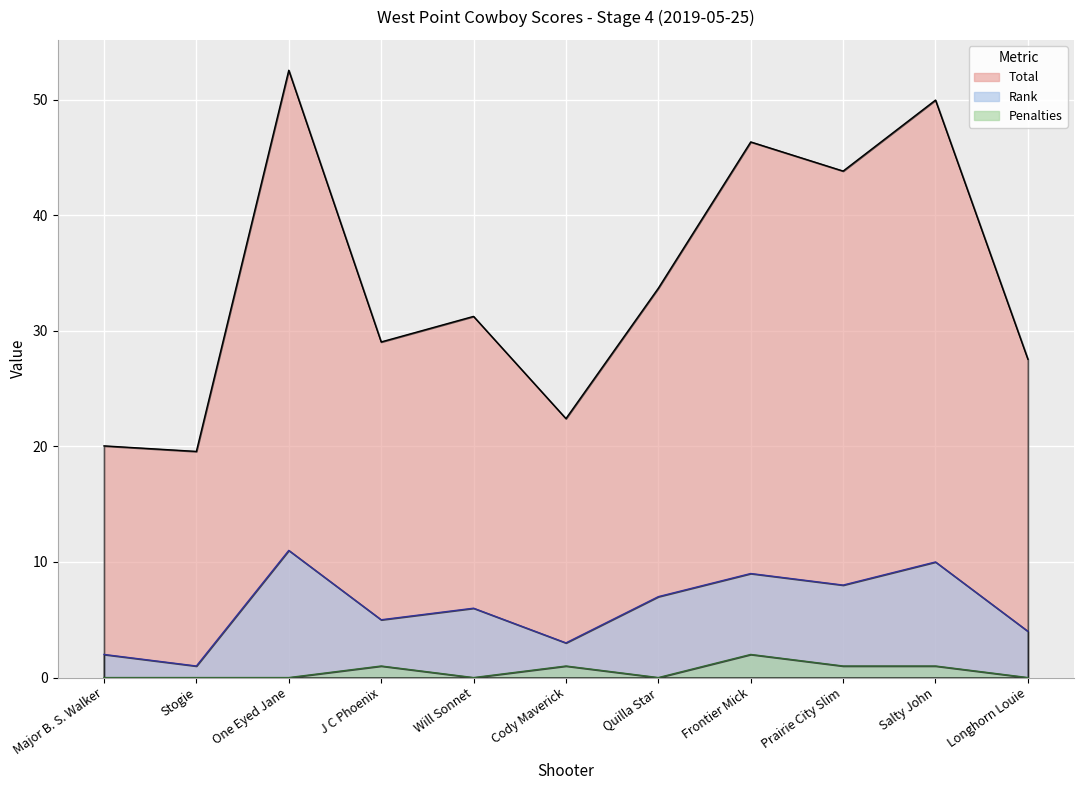

True or false: Penalties and Rank cross at least once.

False